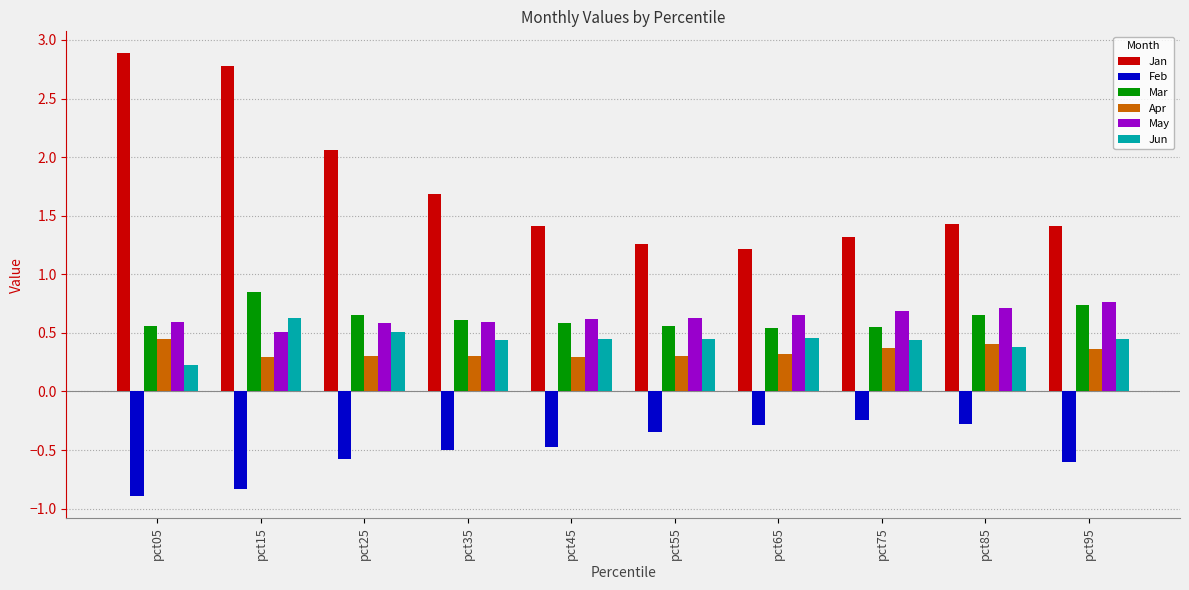

What is the sum of all May values?

6.3